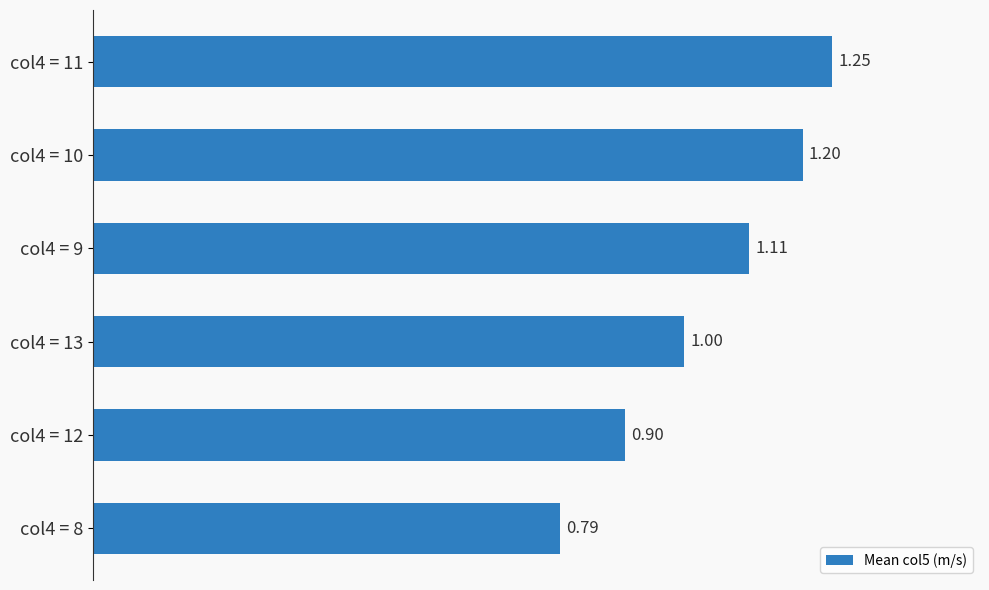

Does the chart contain stacked bars?

No